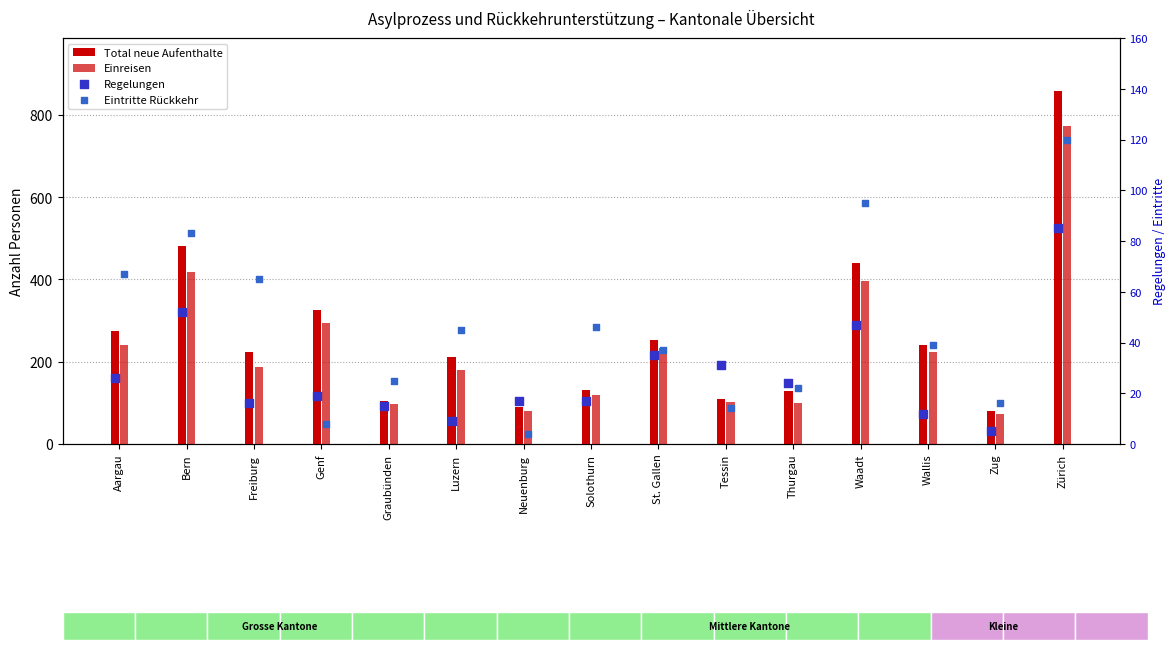

Which series has the largest Y range (max minus min)?

Total neue Aufenthalte